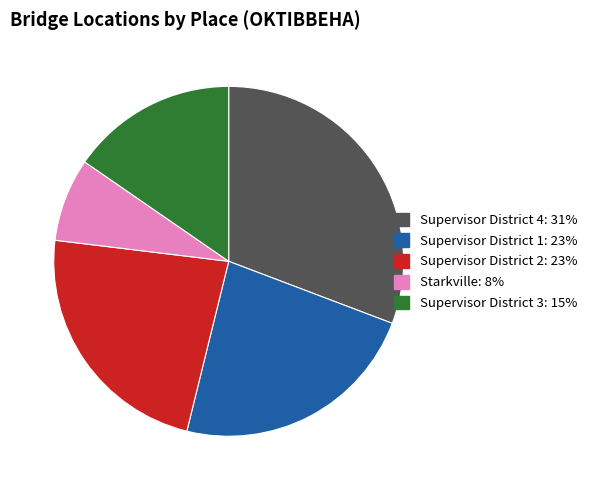

Is Supervisor District 2 the majority of the pie?

No